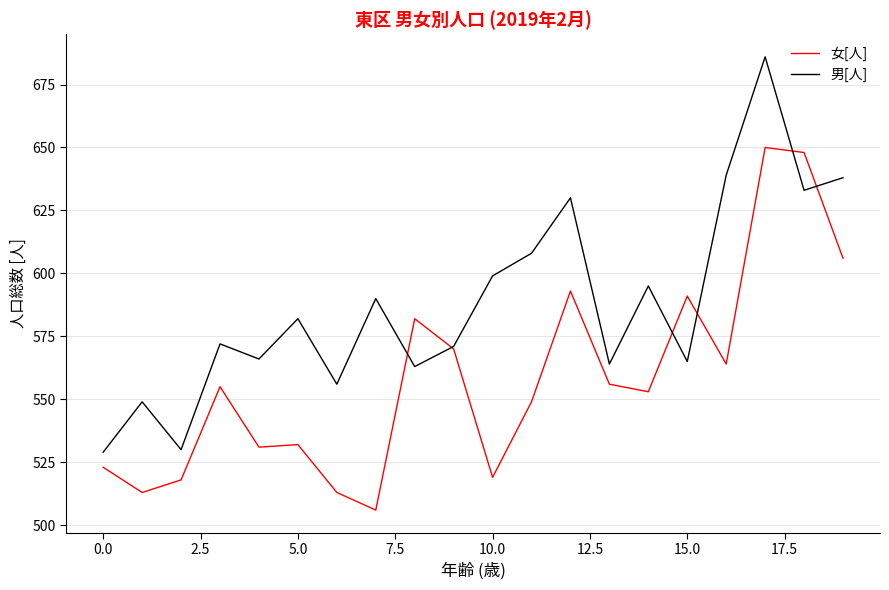

What is the maximum value shown in the chart?

686